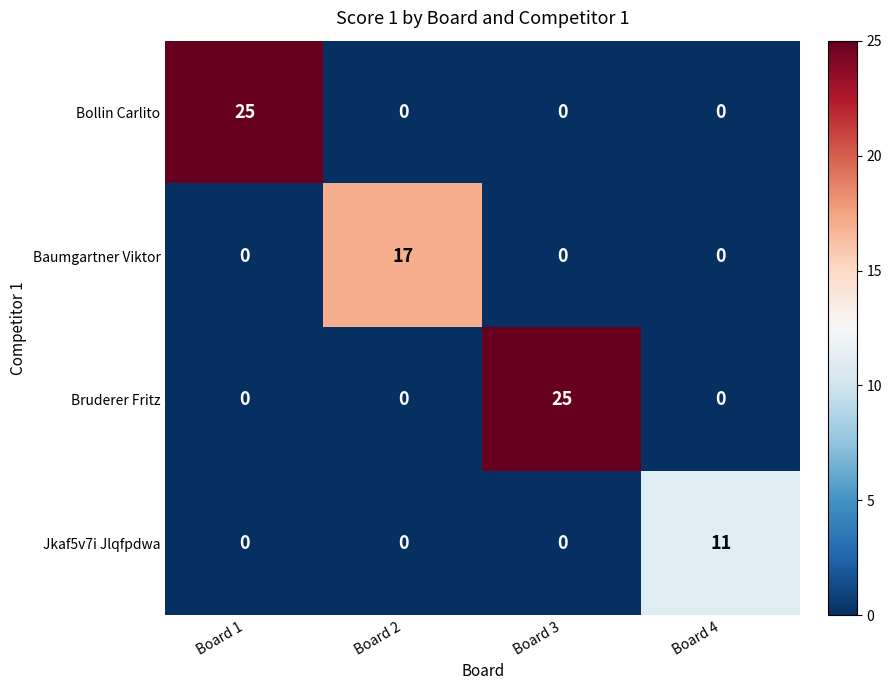

How many Bruderer Fritz values are between 0 and 25?

4